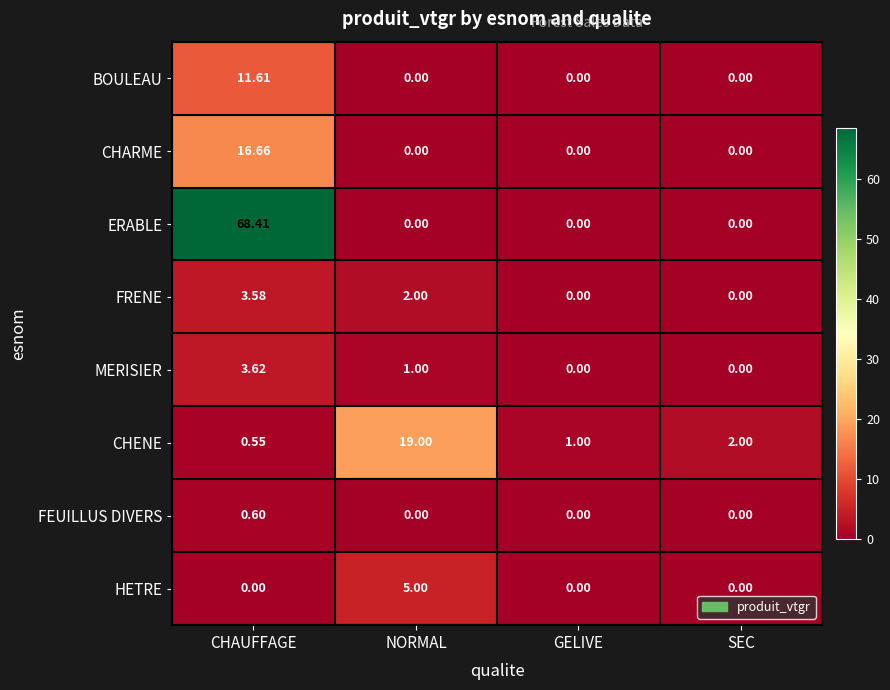

Which series has the widest spread of values?

ERABLE